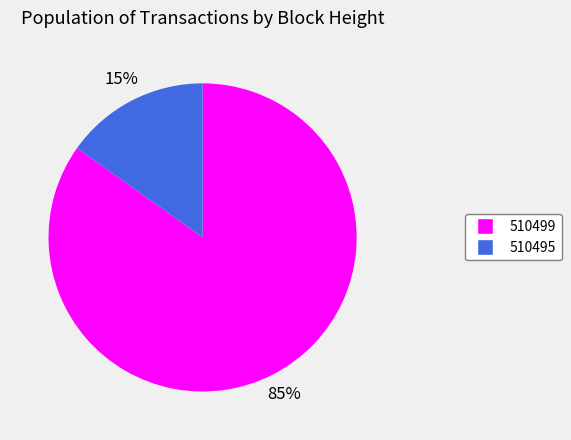

Combined, do 510499 and 510495 account for over 50%?

Yes